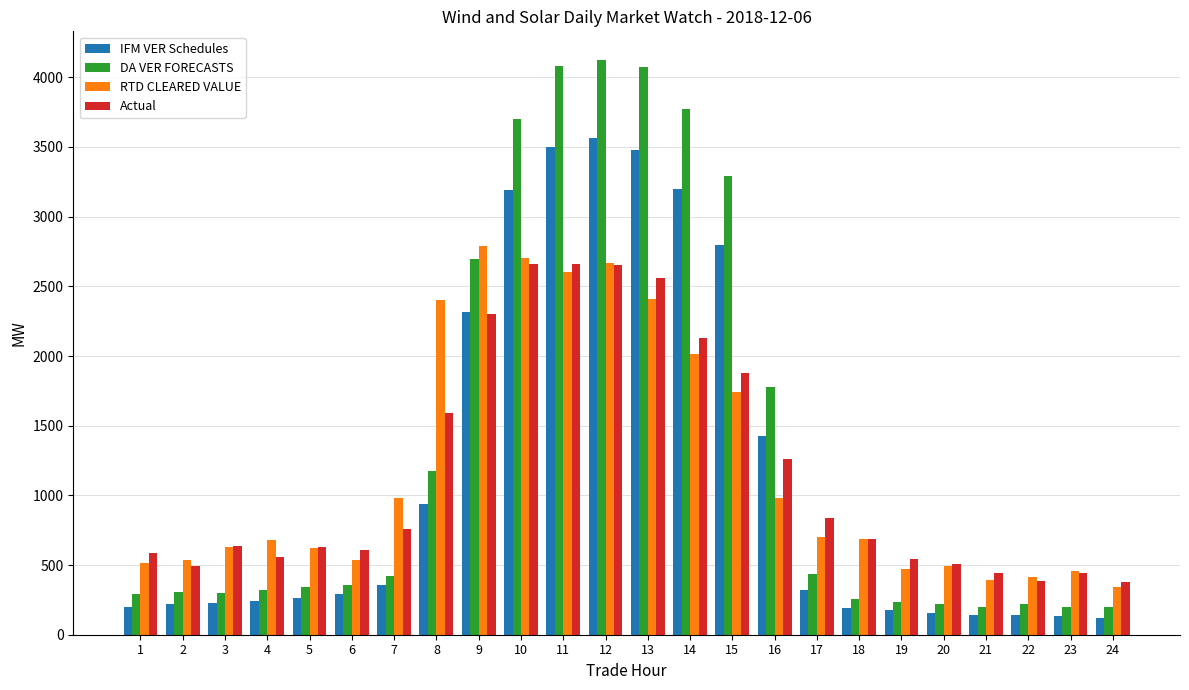

What is the value of the Actual bar at the 24th from the left?

374.8